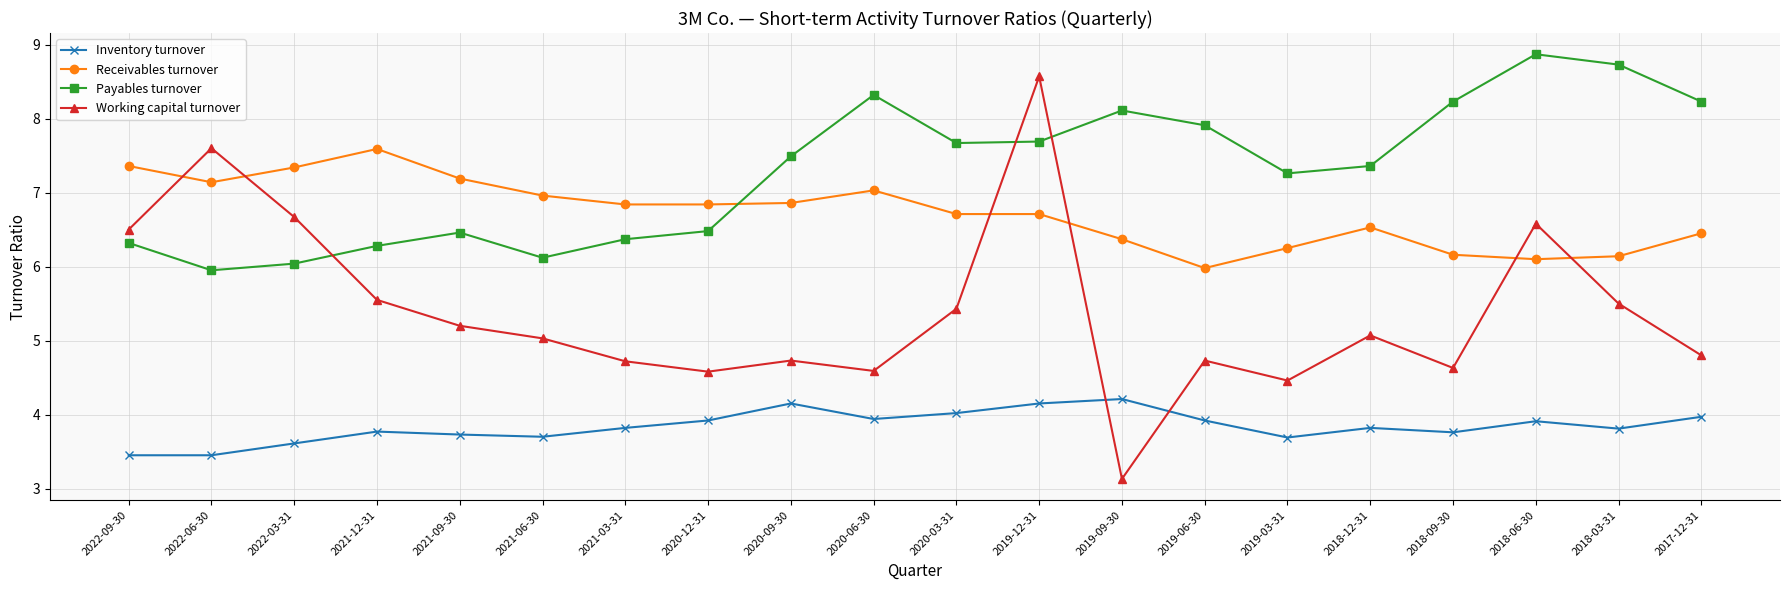

Rank the series by their maximum value, from highest to lowest.

Payables turnover, Working capital turnover, Receivables turnover, Inventory turnover